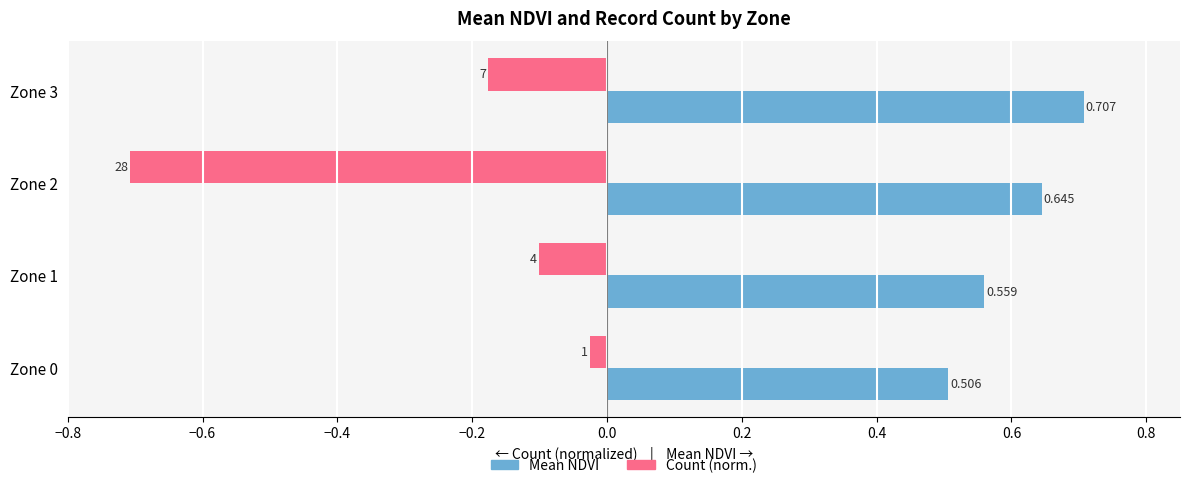

List the series in order of their overall mean, lowest first.

Count (norm.), Mean NDVI